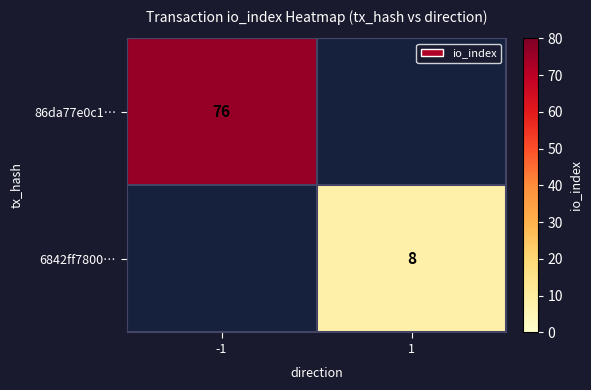

What is the maximum value shown in the chart?

76.0